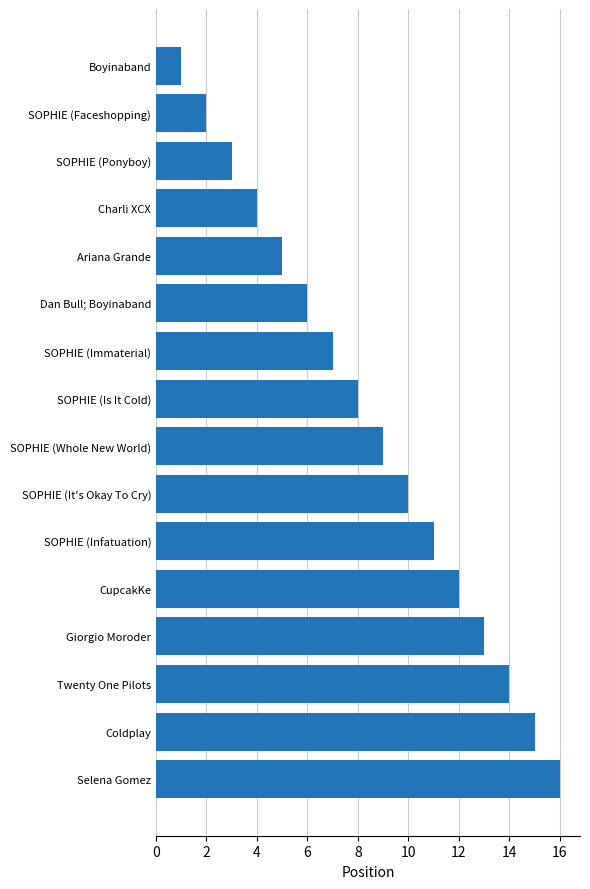

What is the change in value from Coldplay to SOPHIE (Whole New World)?

-6